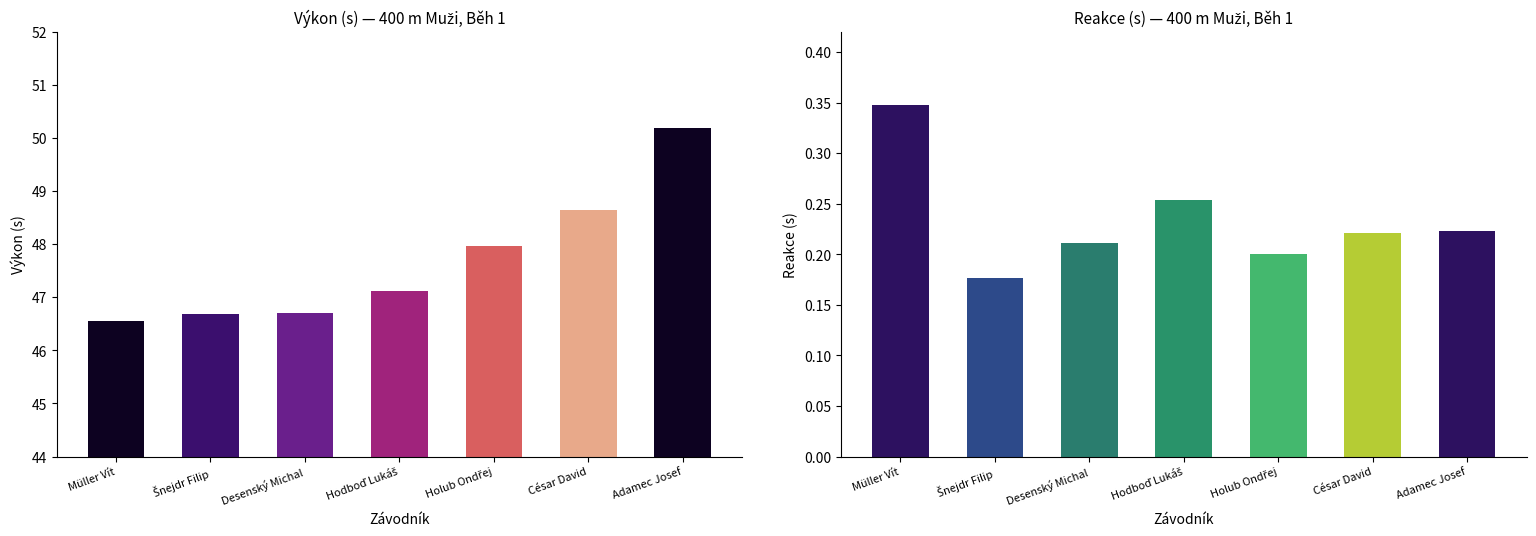

How many categories are shown in the chart?

7